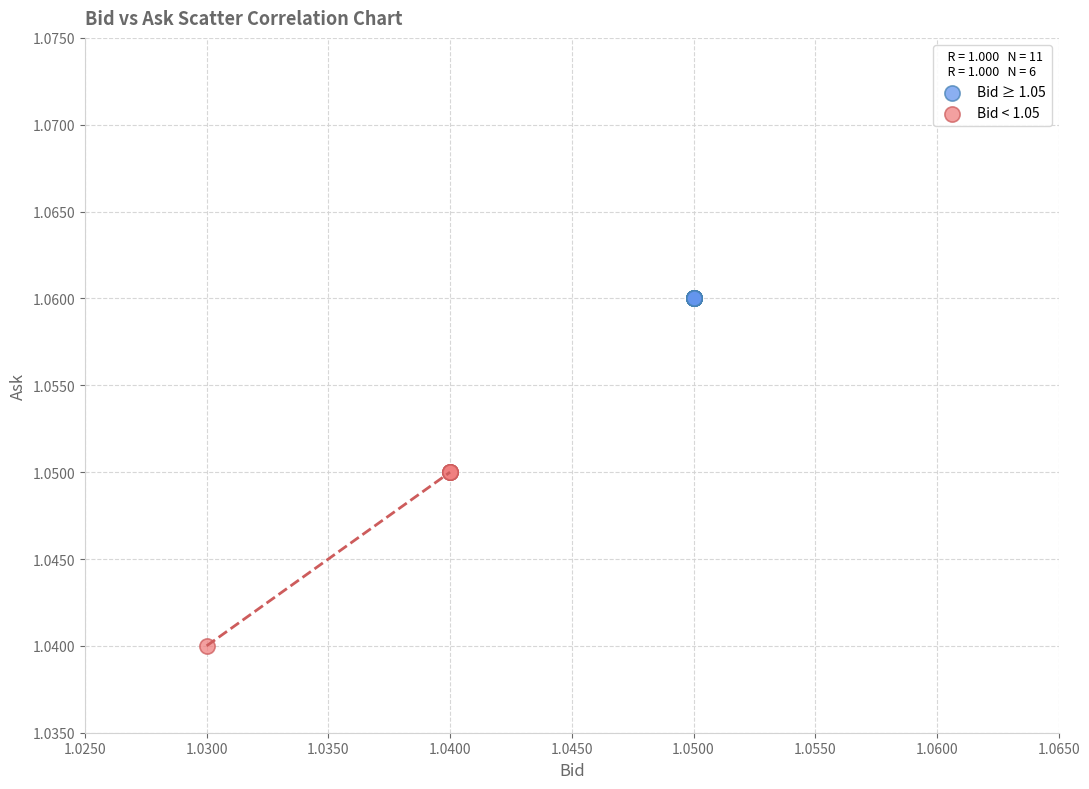

Which series reaches the minimum Y coordinate?

Bid < 1.05